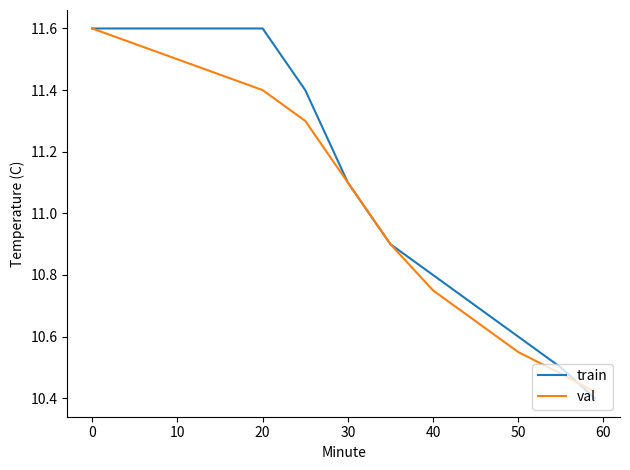

Which series has the largest total across all categories?

train